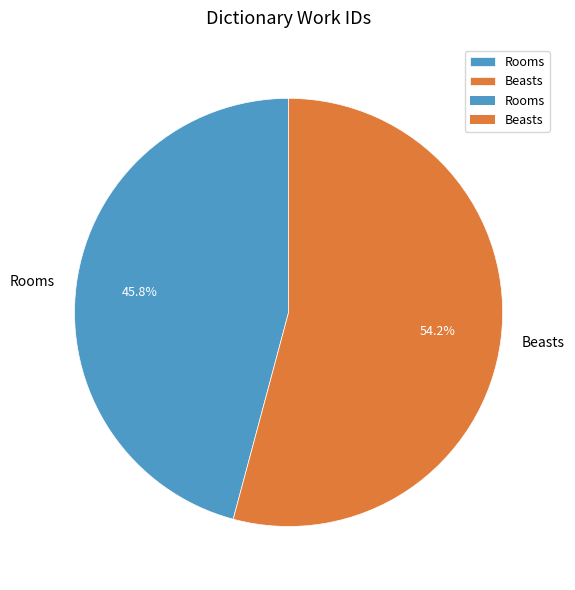

Is there a majority slice in this chart?

Yes